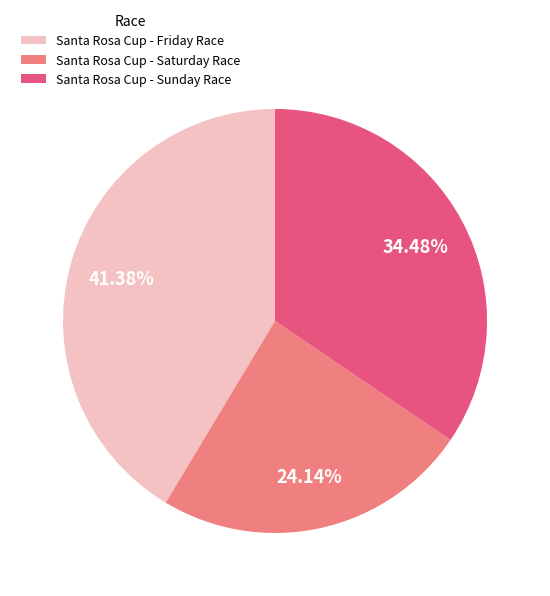

True or false: Santa Rosa Cup - Friday Race accounts for 41% of the total.

True